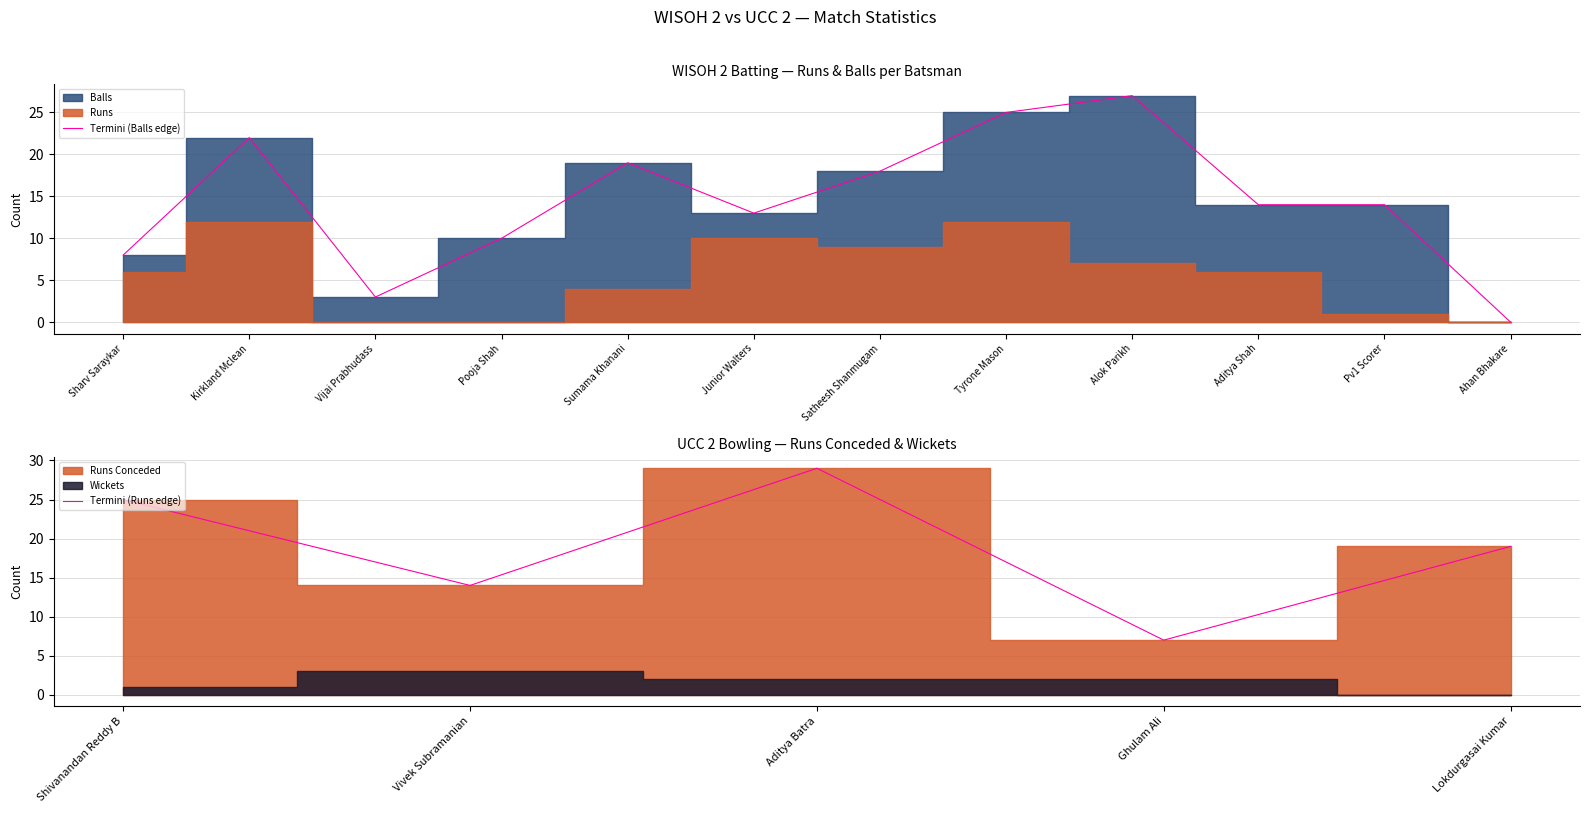

What is the label of the 8th point from the left?

Tyrone Mason